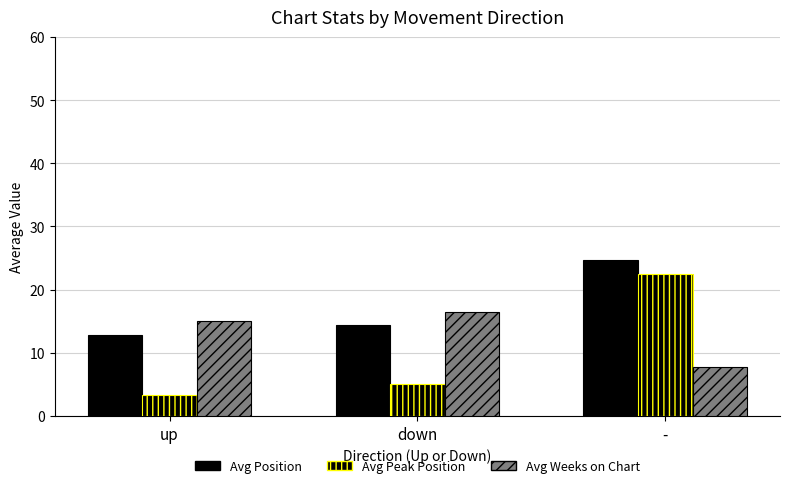

Rank the series by their maximum value, from lowest to highest.

Avg Weeks on Chart, Avg Peak Position, Avg Position